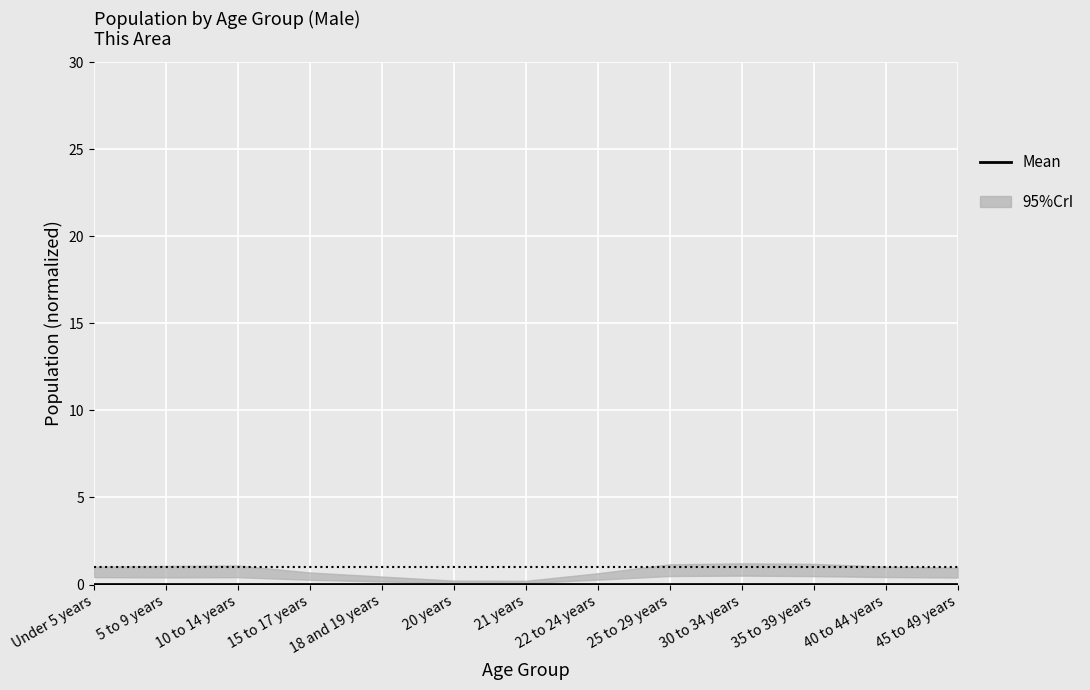

The chart shows a value of 0.0 at 5 to 9 years. True or false?

False